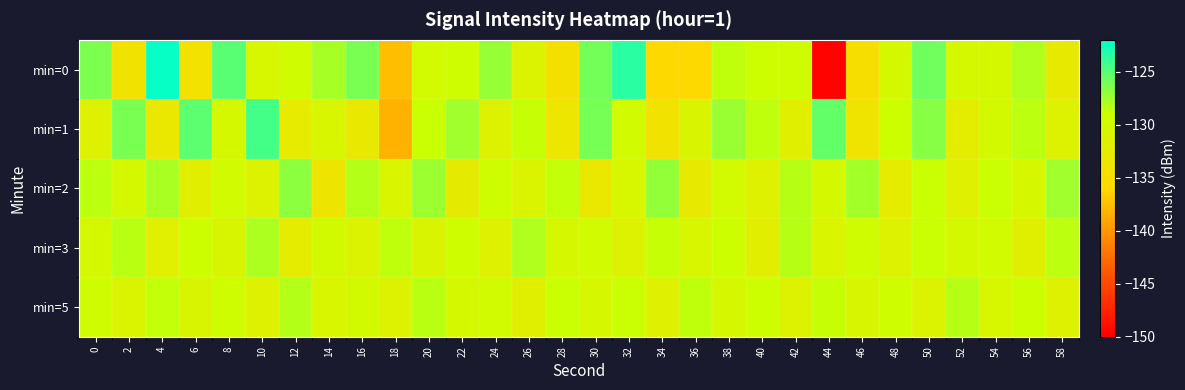

What is the total value across all series at 44?

-664.8